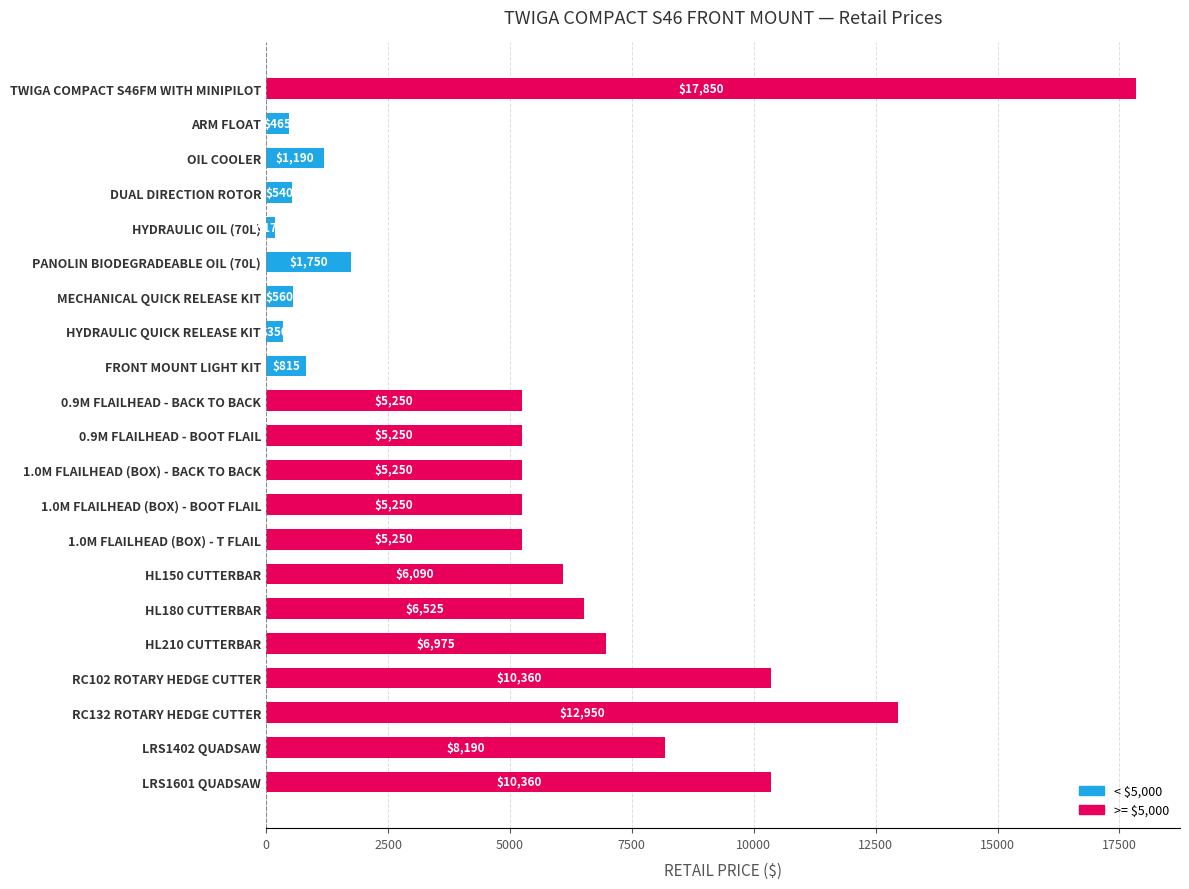

Reading top to bottom, transcribe all the data shown in this chart.

17850	465	1190	540	175	1750	560	350	815	5250	5250	5250	5250	5250	6090	6525	6975	10360	12950	8190	10360